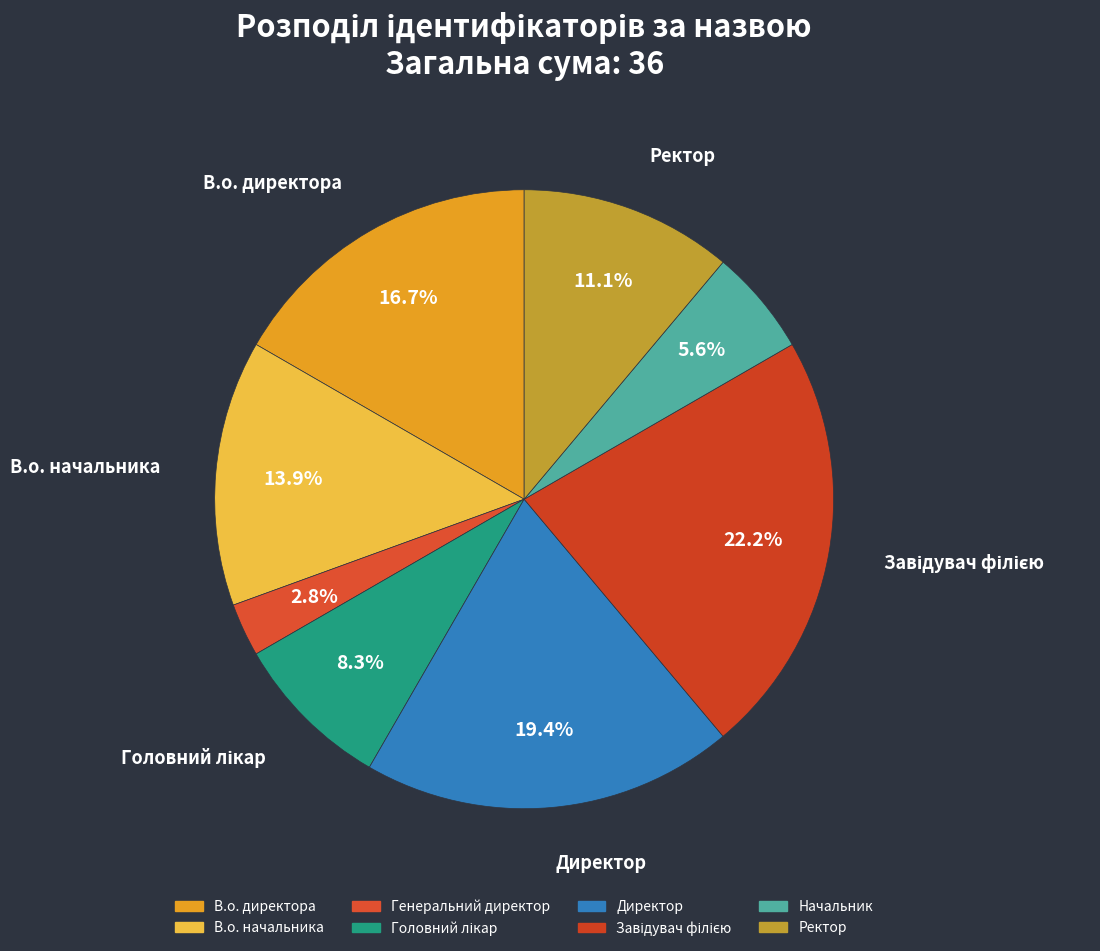

To the nearest percent, what is the average slice percentage?

12%